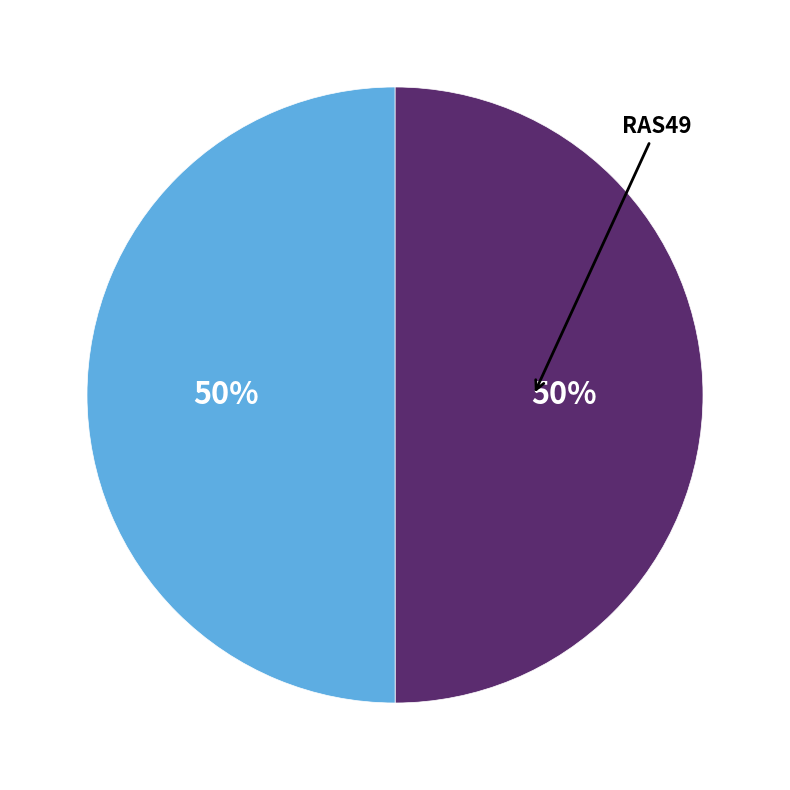

To the nearest percent, what is the average slice percentage?

50%